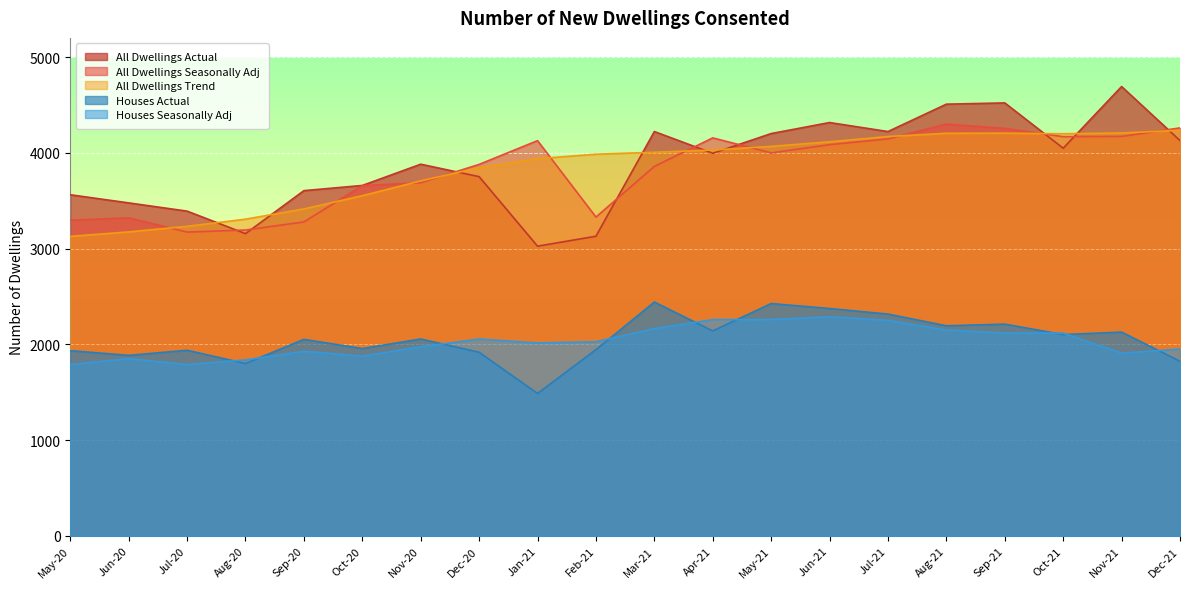

What are all the series names shown in the legend?

All Dwellings Actual, All Dwellings Seasonally Adj, All Dwellings Trend, Houses Actual, Houses Seasonally Adj